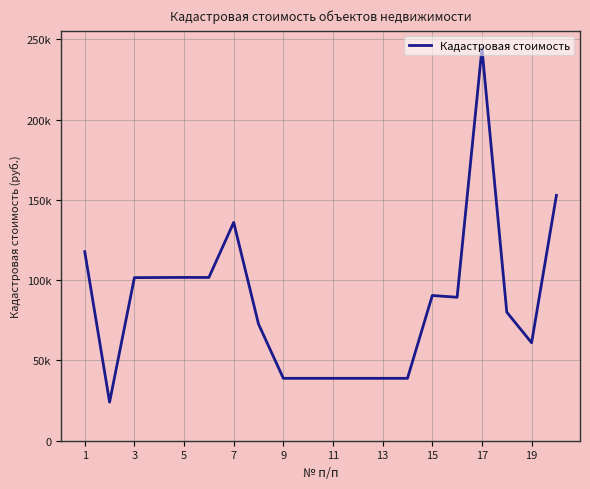

Does the chart display data point markers on the line(s)?

No